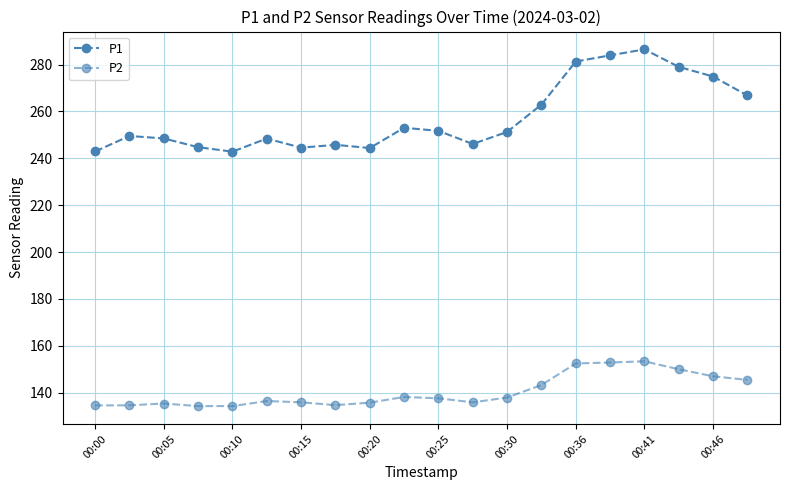

True or false: P1 and P2 intersect in this chart.

False